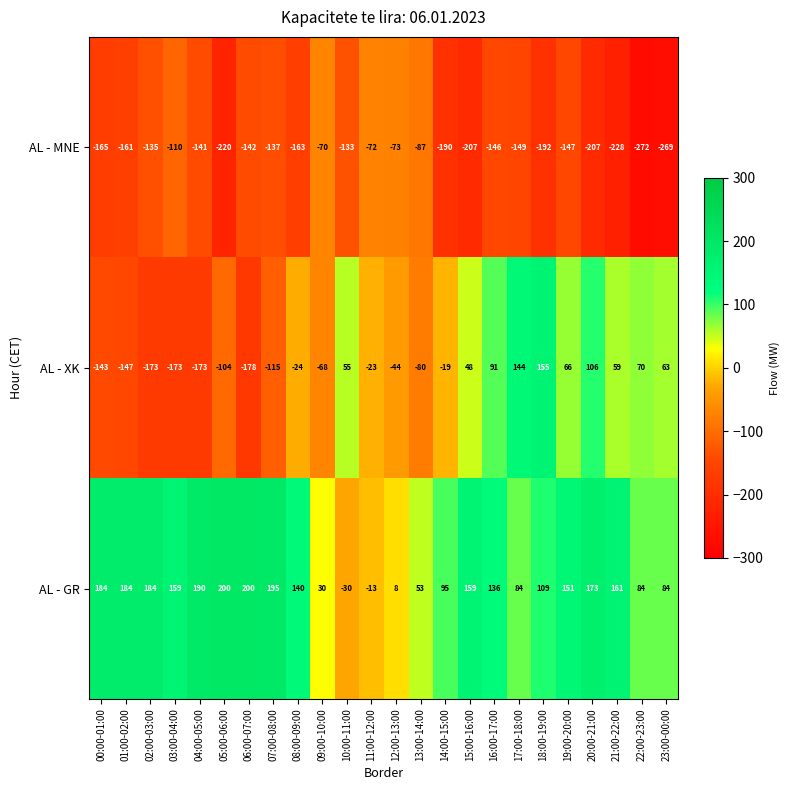

Rank the series at 15:00-16:00 from lowest to highest value.

AL - MNE, AL - XK, AL - GR